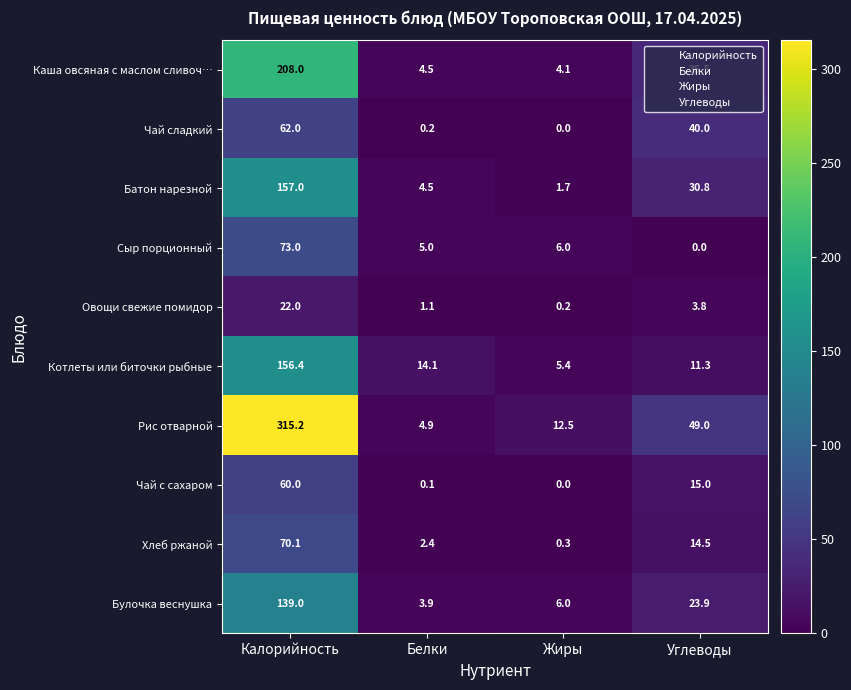

True or false: Чай сладкий has a value of 40.0 at Углеводы.

True